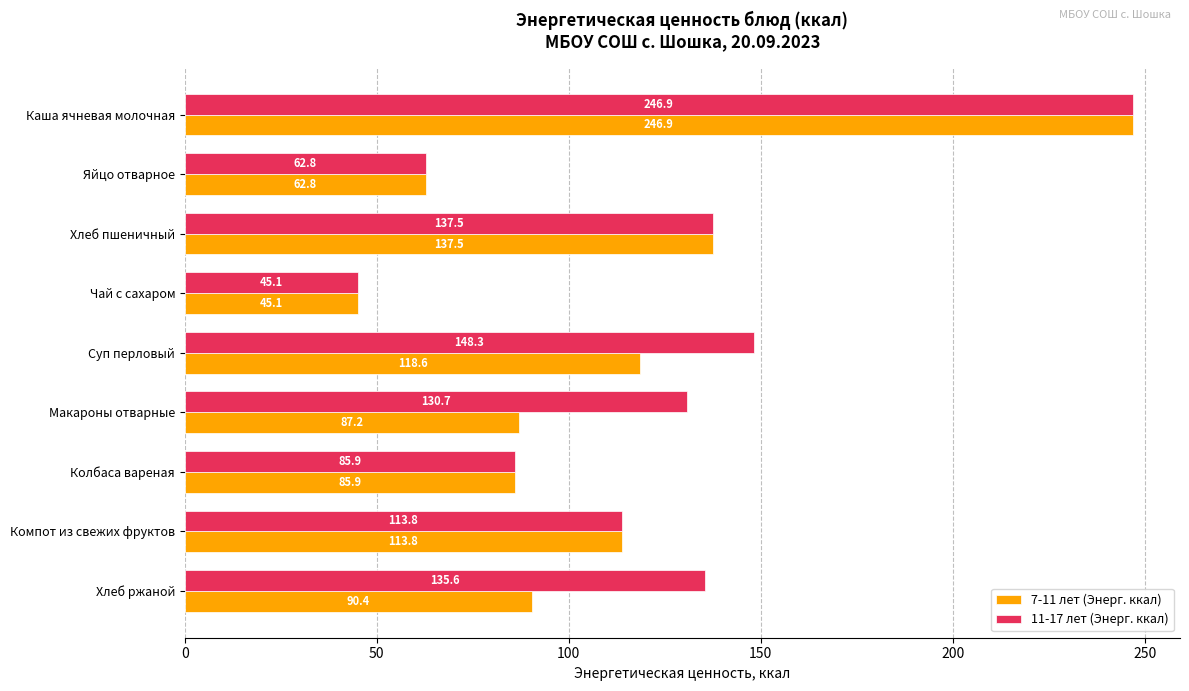

Which series changed the most between Каша ячневая молочная and Суп перловый?

7-11 лет (Энерг. ккал)